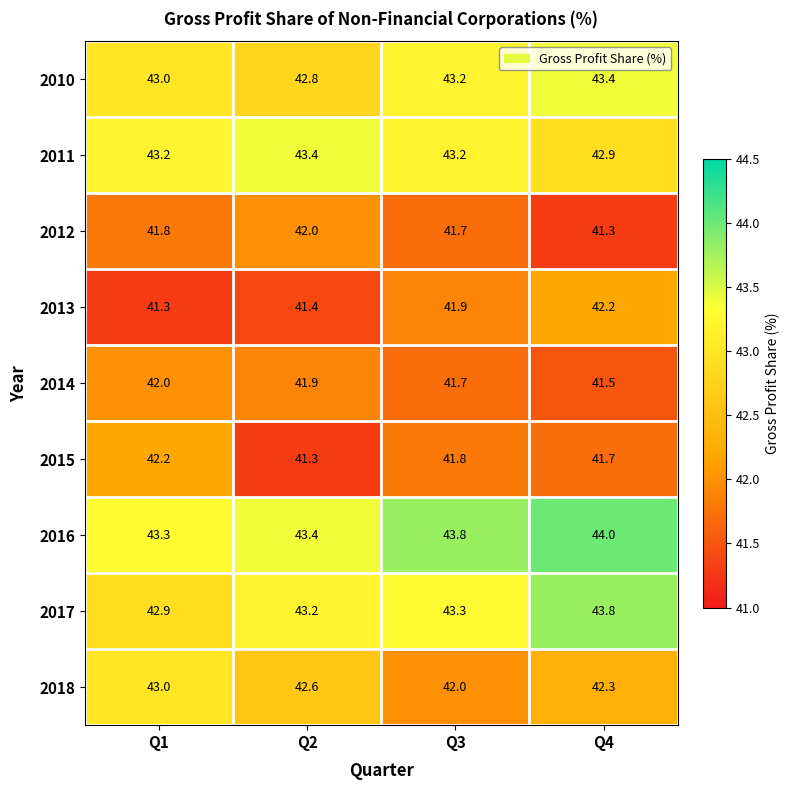

The 2010 series shows 42.8 at Q2. True or false?

True